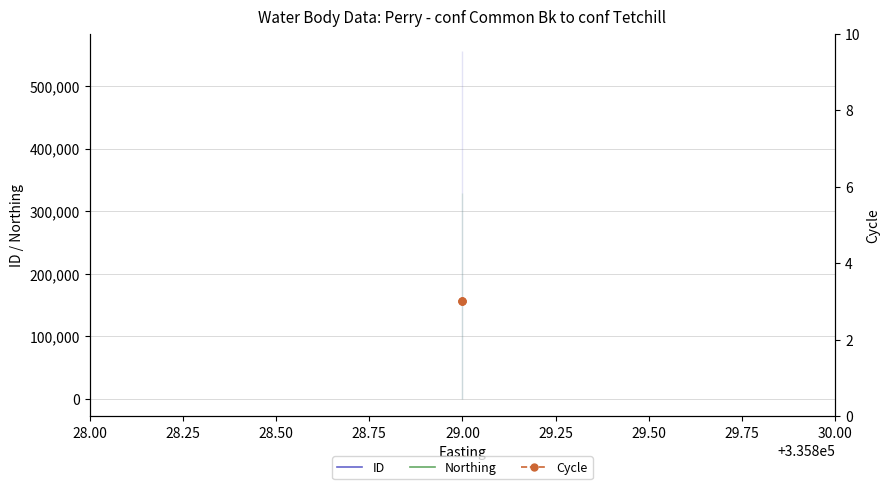

Which has a higher value, 29.00 or 29.00?

29.00